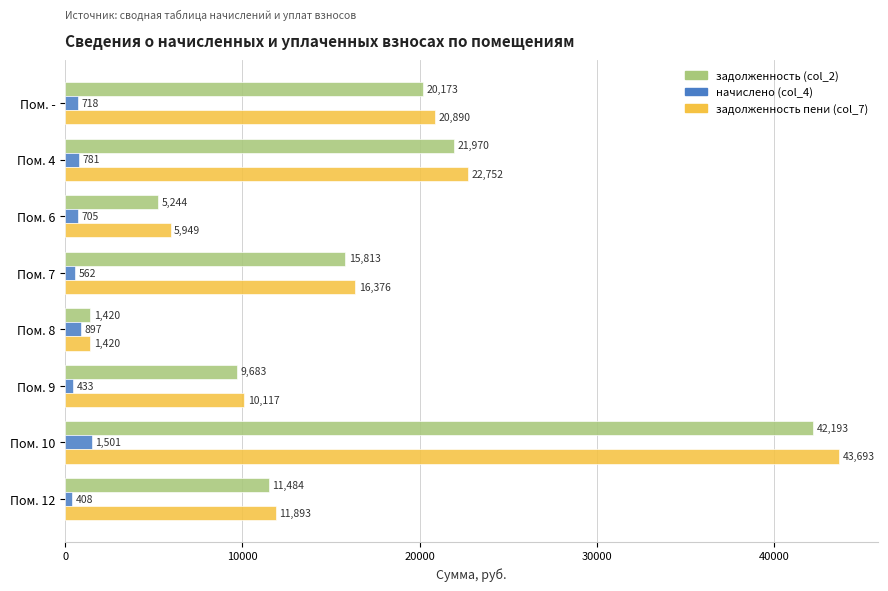

Rank the series at Пом. 6 from lowest to highest value.

начислено (col_4), задолженность (col_2), задолженность пени (col_7)